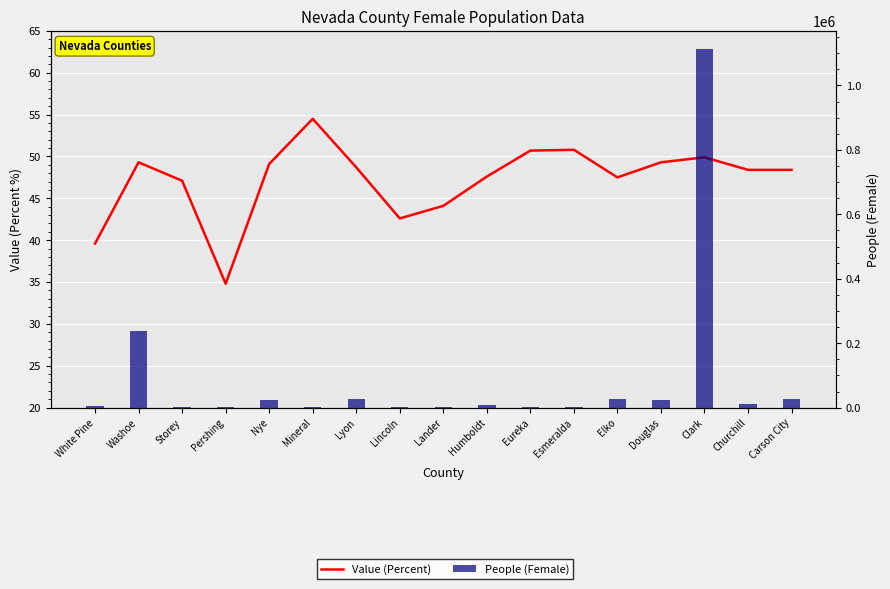

At how many categories does at least one series exceed 1099031?

1